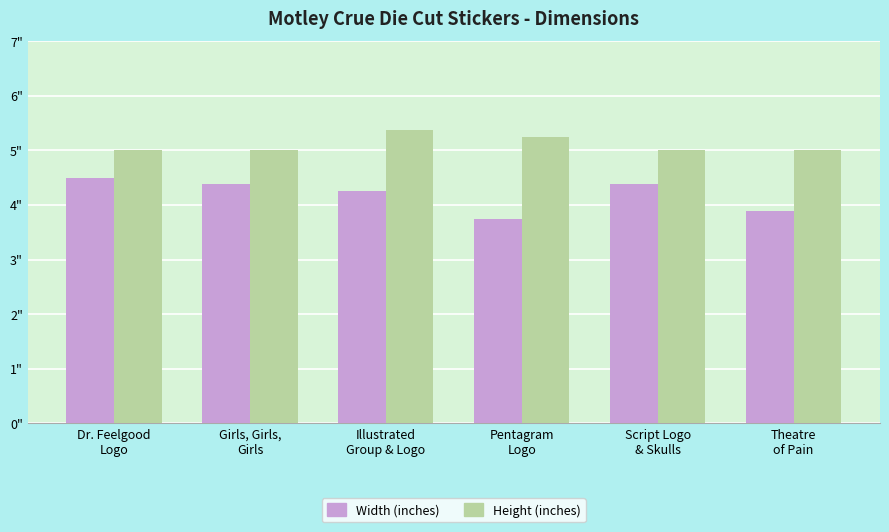

What is the total value across all series at Theatre
of Pain?

8.9